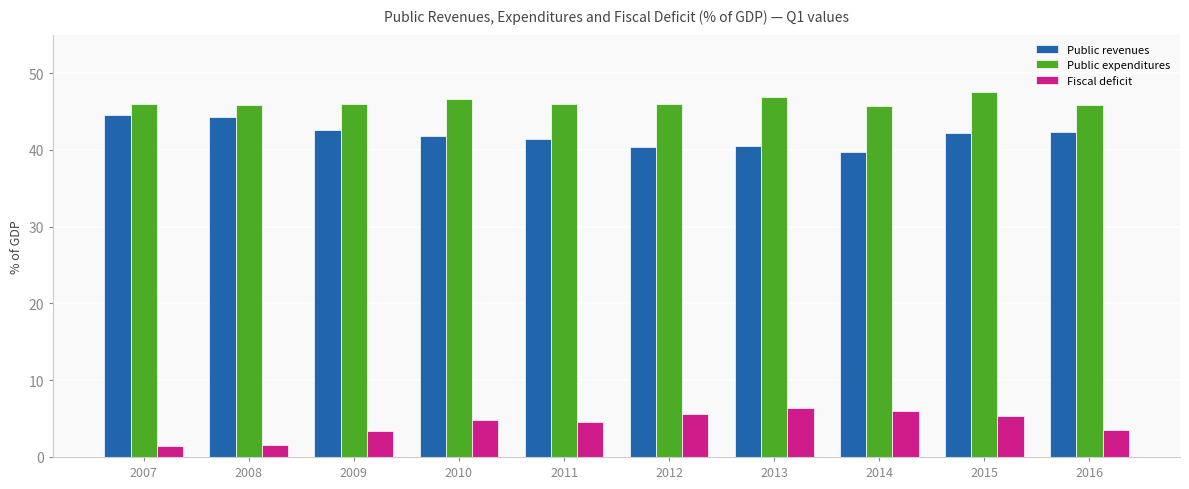

The Public expenditures series shows 45.8 at 2016. True or false?

True